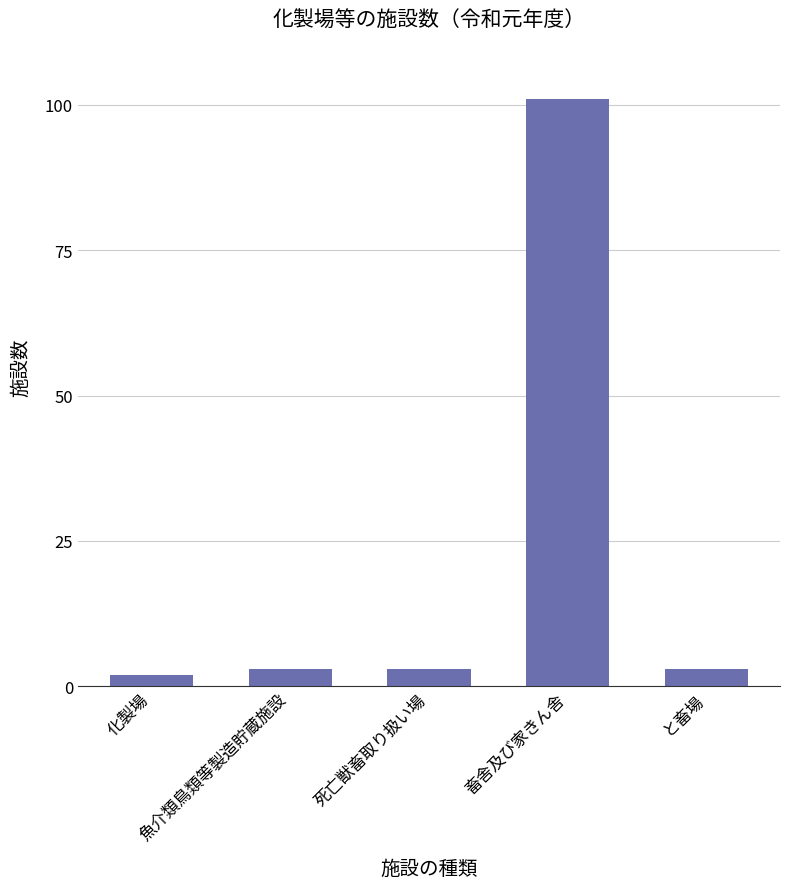

Are the bars horizontal?

No